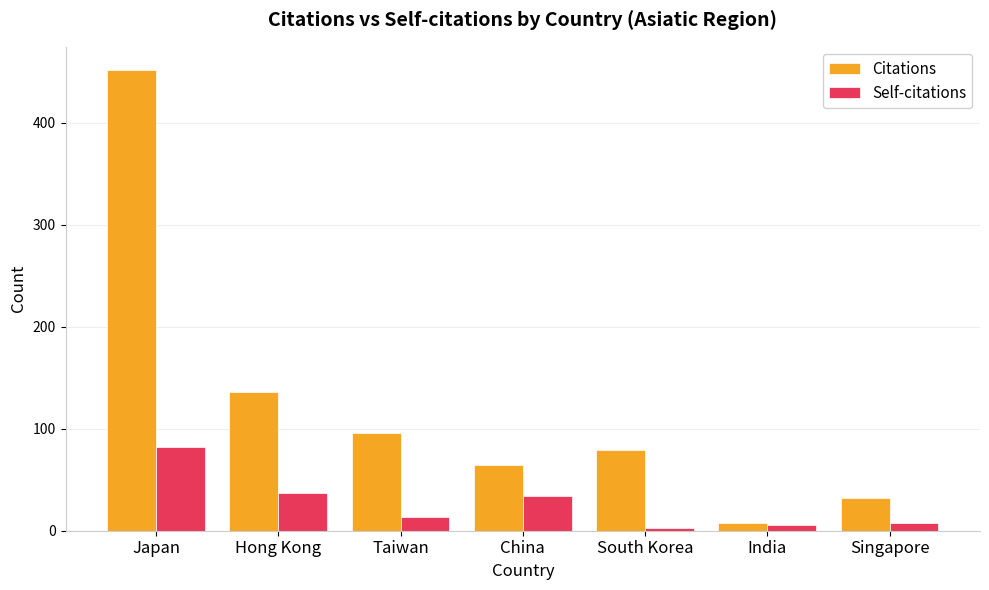

What are all the series names shown in the legend?

Citations, Self-citations